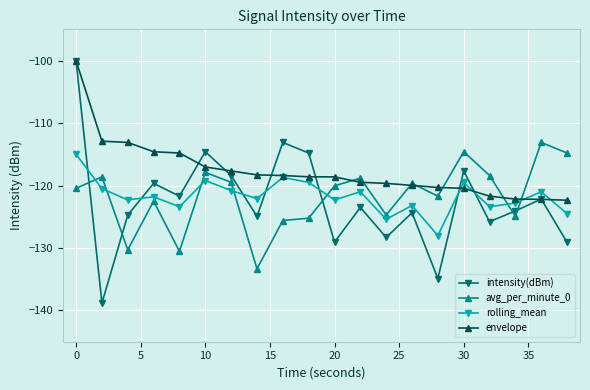

What is the difference between the second highest and minimum values in the avg_per_minute_0 series?

18.7